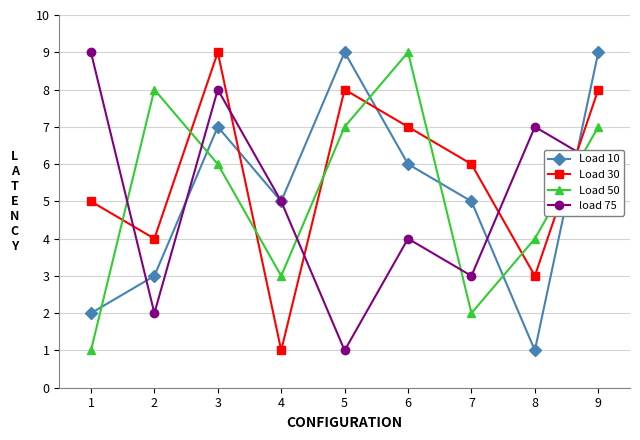

What is the minimum value shown in the chart?

1